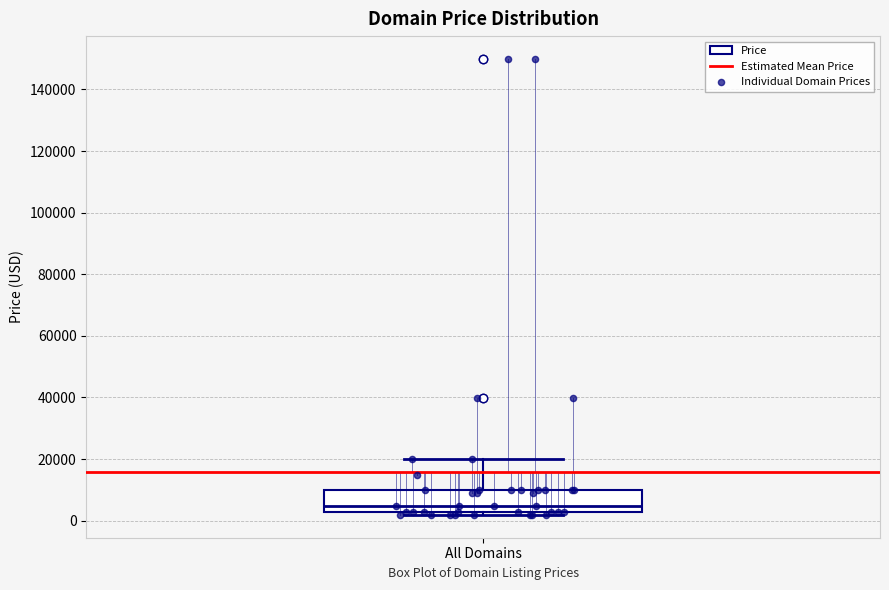

Where does the upper whisker of the box for All Domains end on the y-axis? The values are not printed on the chart, so give them approximately, as read against the axis.

20000